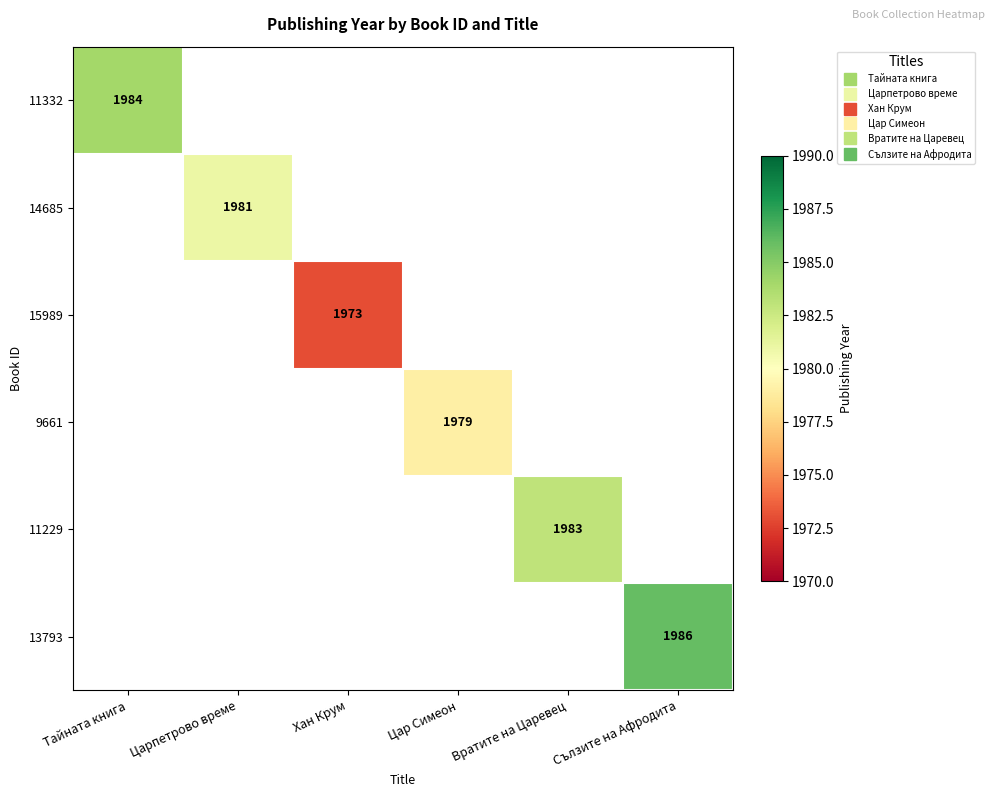

How many categories are shown in the chart?

6